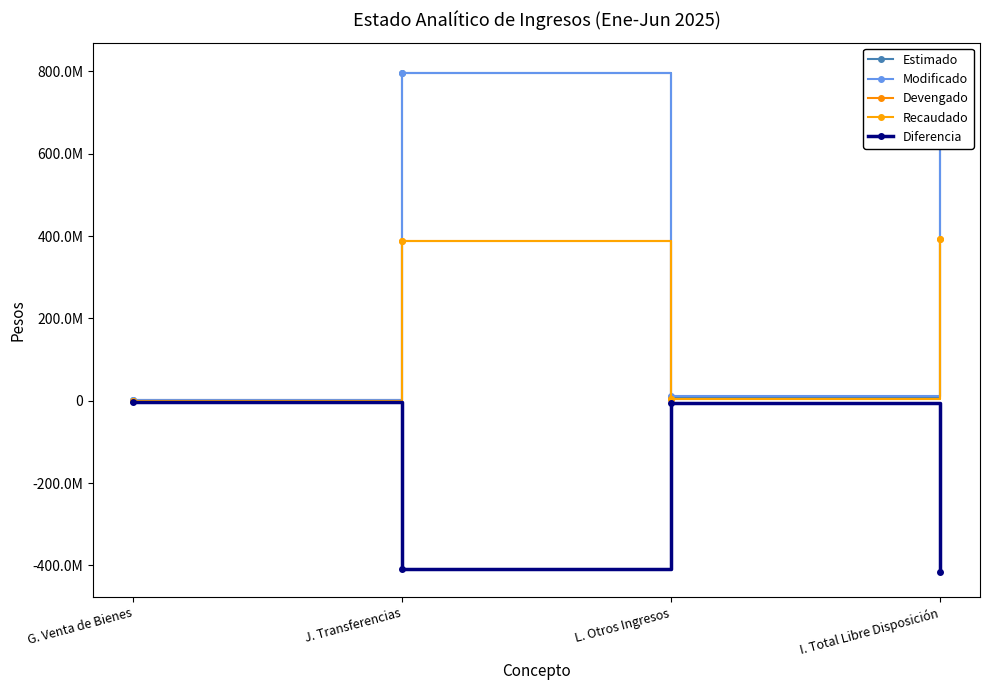

List the labels in order of Devengado value, largest first.

I. Total Libre Disposición, J. Transferencias, L. Otros Ingresos, G. Venta de Bienes